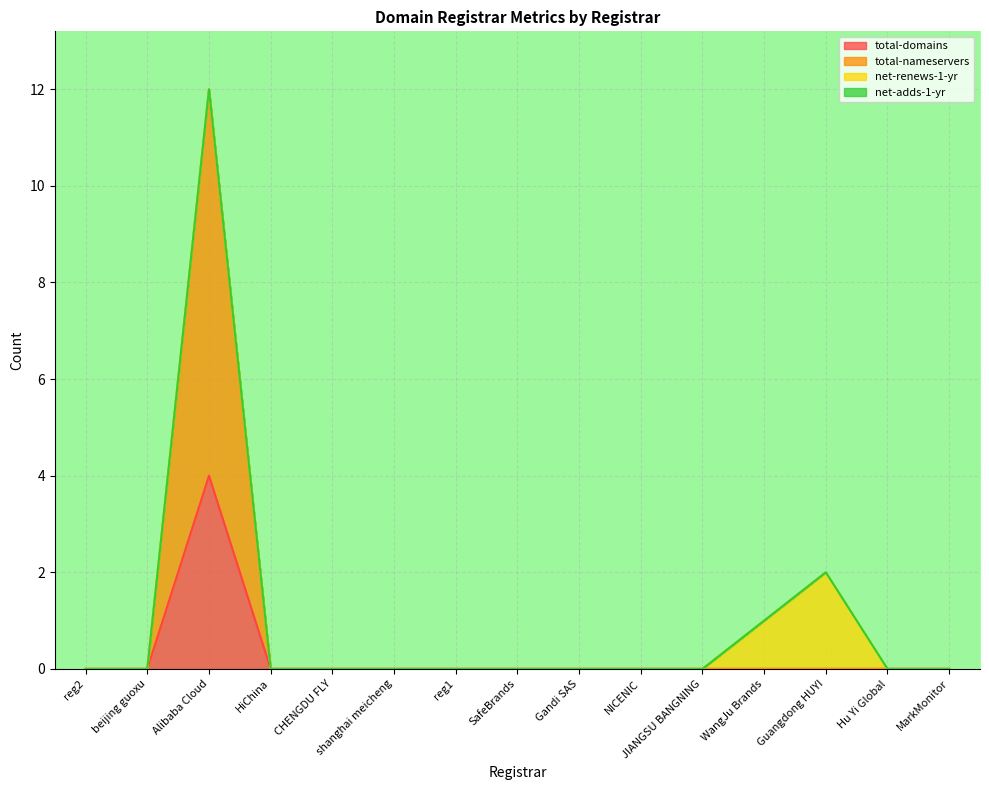

At which category is the sum across all series the highest?

Alibaba Cloud